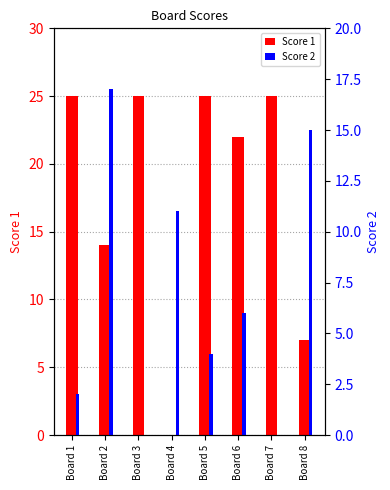

At which category does the chart reach its peak across all series?

Board 1